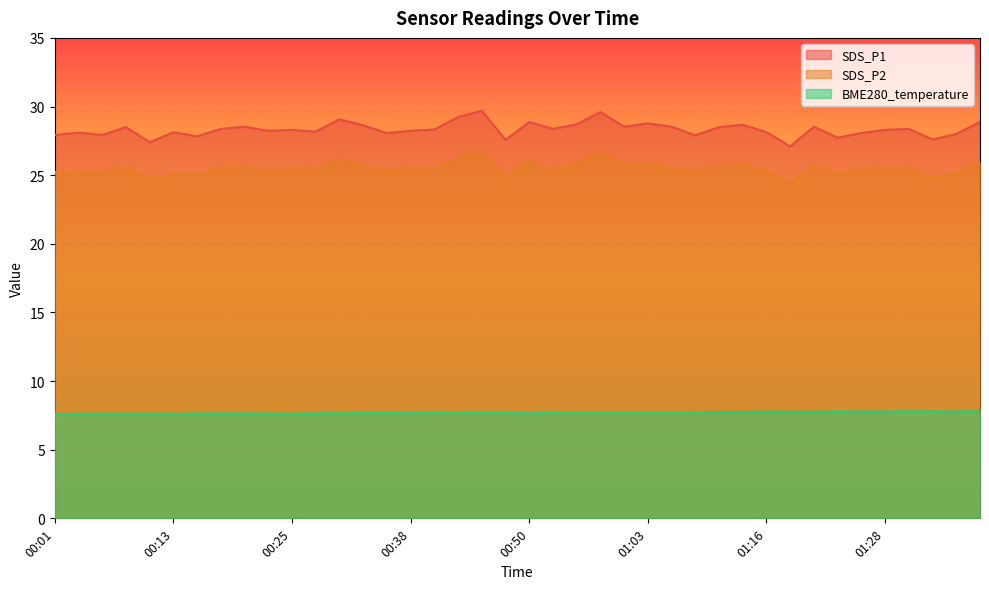

What is the label of the 29th point from the left?

01:10